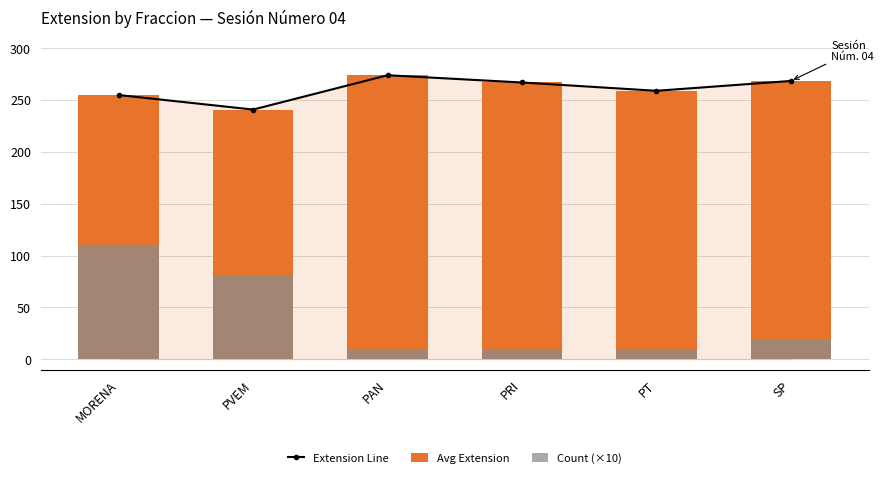

At MORENA, list the series in order from smallest to largest.

Count (×10), Extension Line, Avg Extension